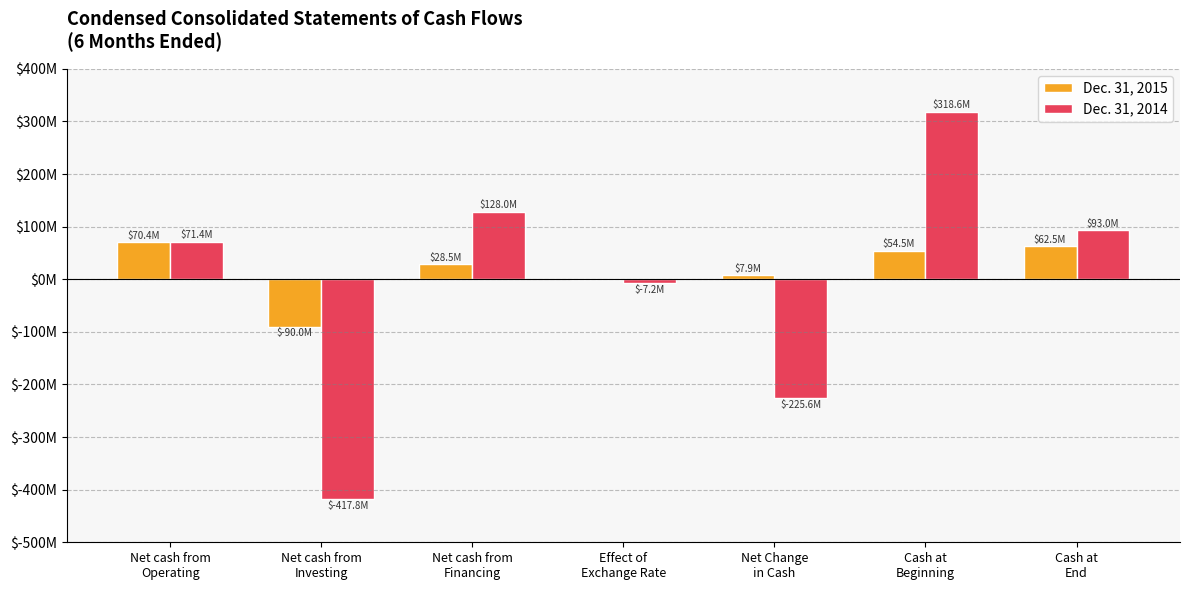

What are all the series names shown in the legend?

Dec. 31, 2015, Dec. 31, 2014